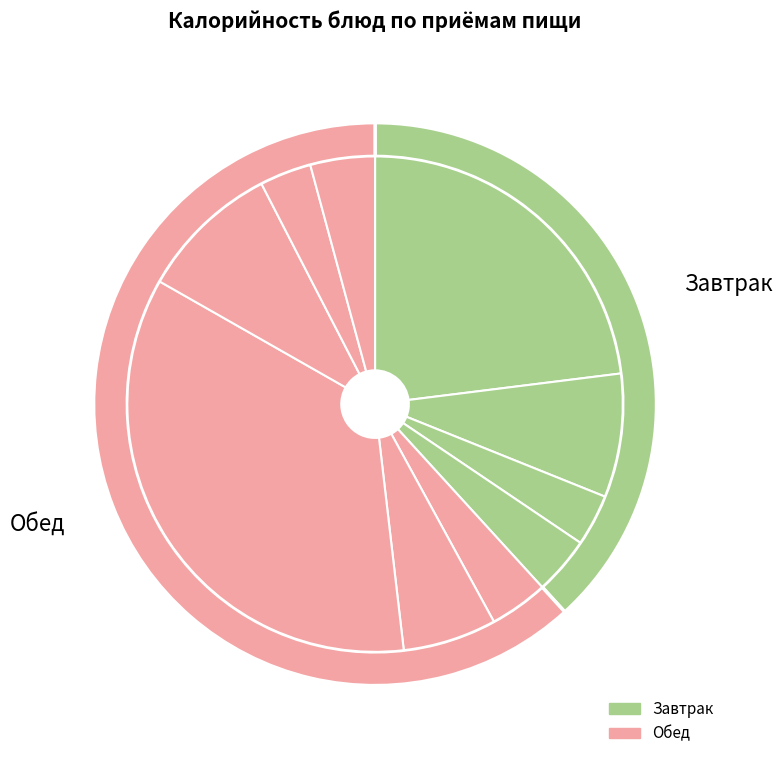

Which category has the smallest portion of the pie?

хлеб ржаной (завтрак)